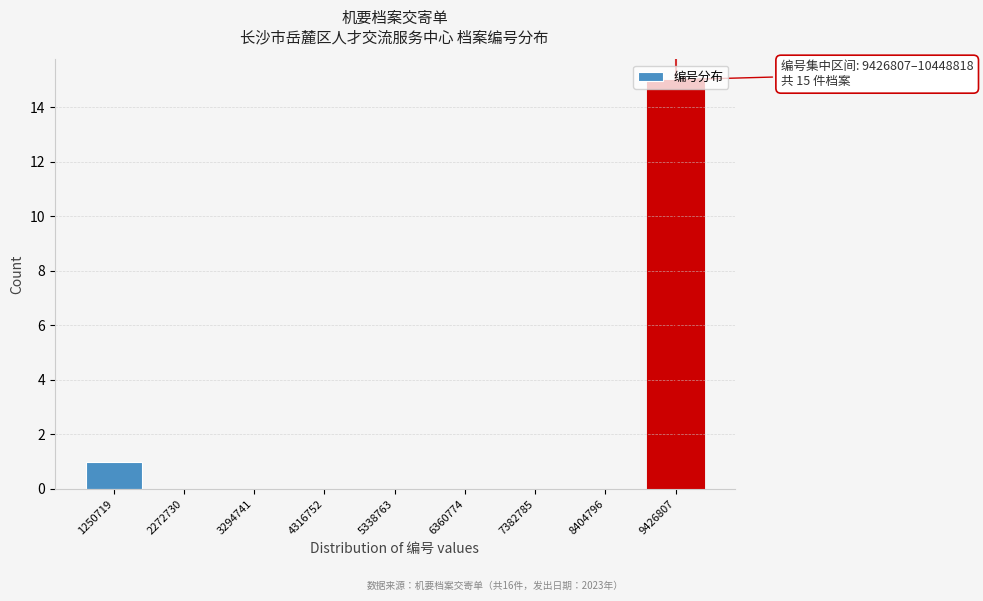

What is the change in value from 2272730 to 9426807?

+15